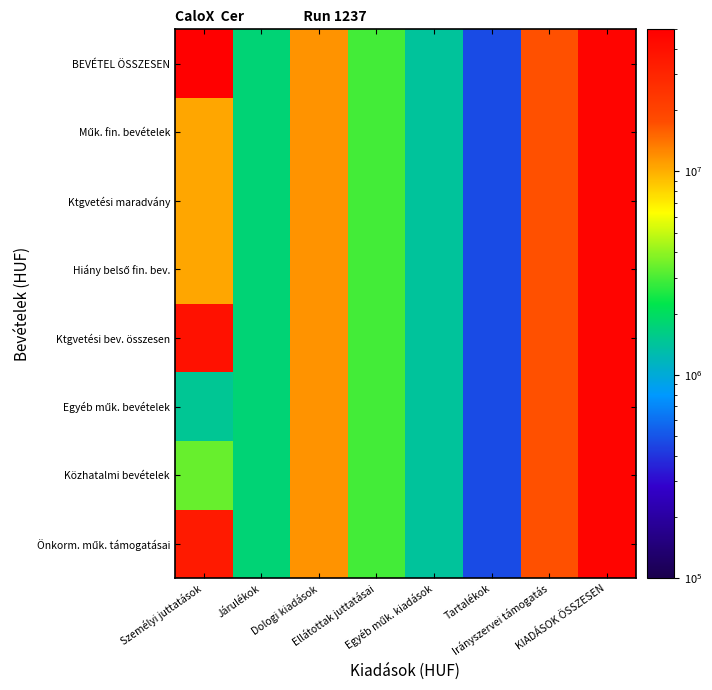

Which series has the widest spread of values?

BEVÉTEL ÖSSZESEN